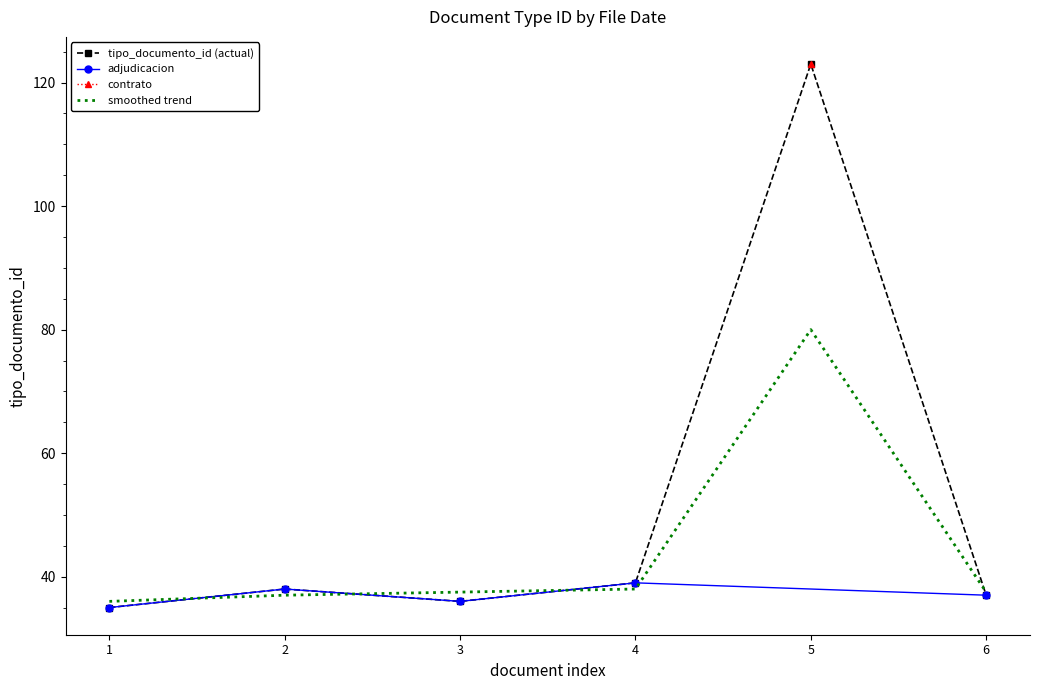

The value of smoothed trend at 5 is 42.9. True or false?

False